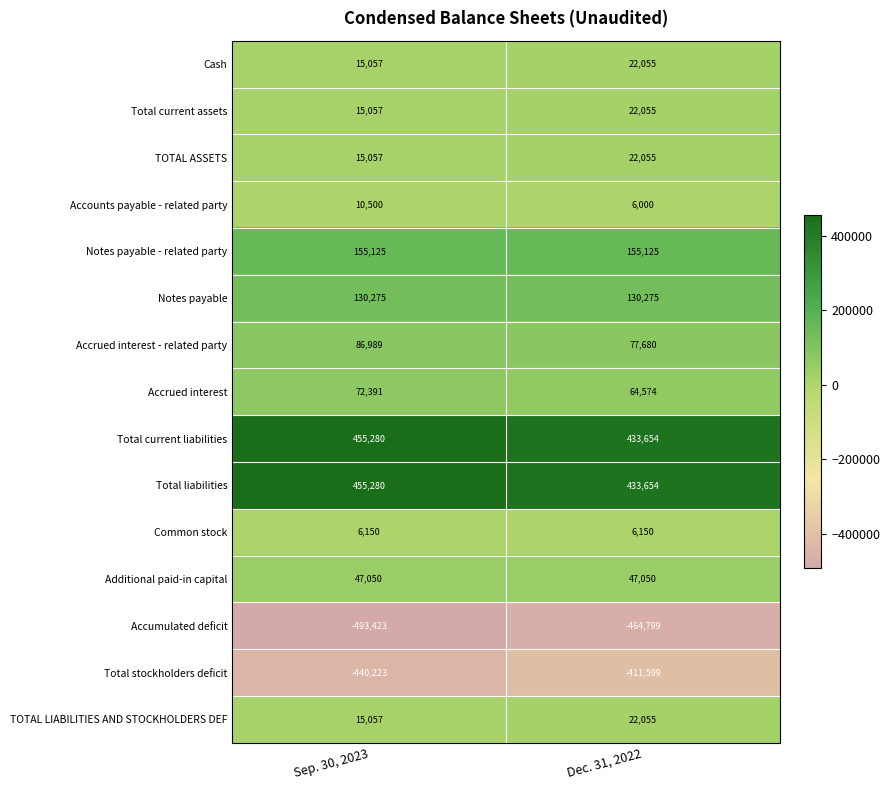

What is the difference between the highest and lowest values at Dec. 31, 2022?

898453